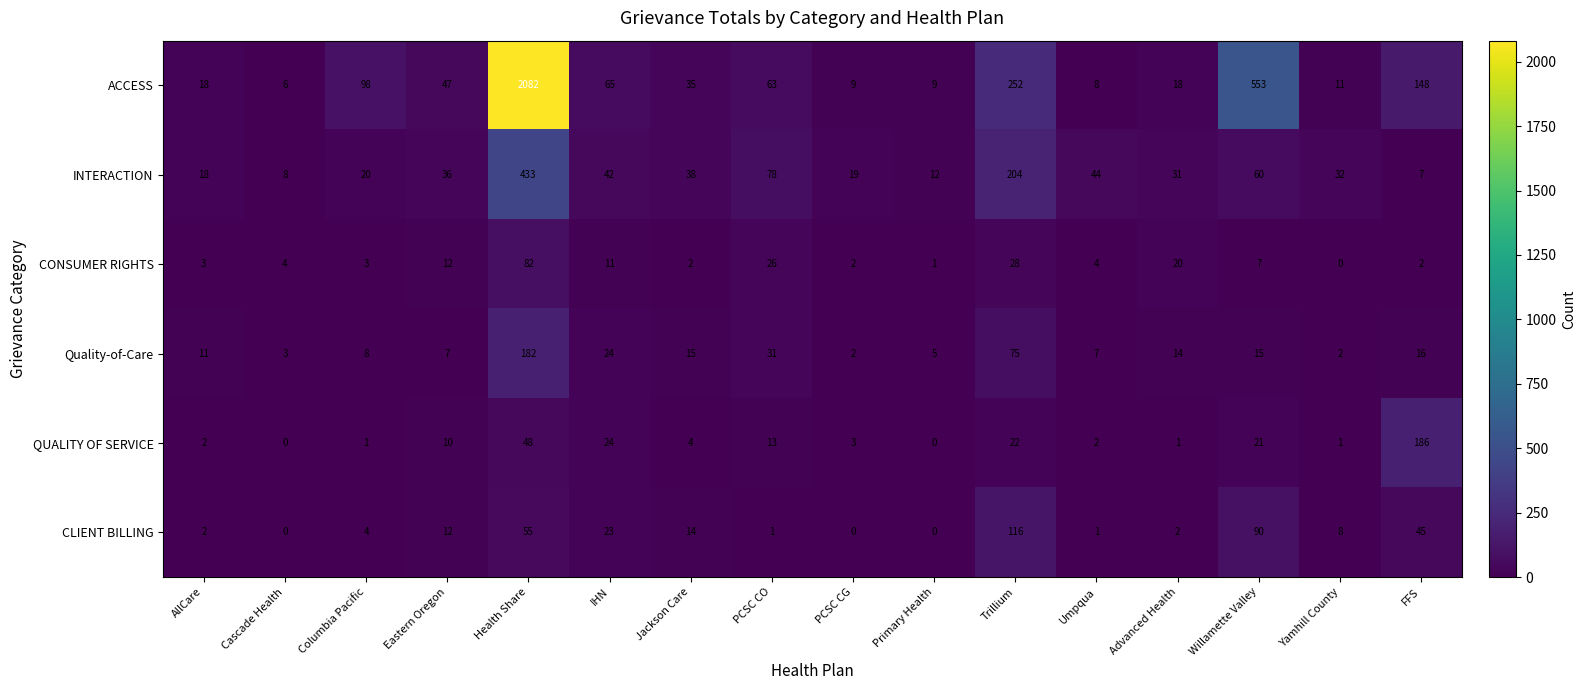

How many data points does each series have?

16